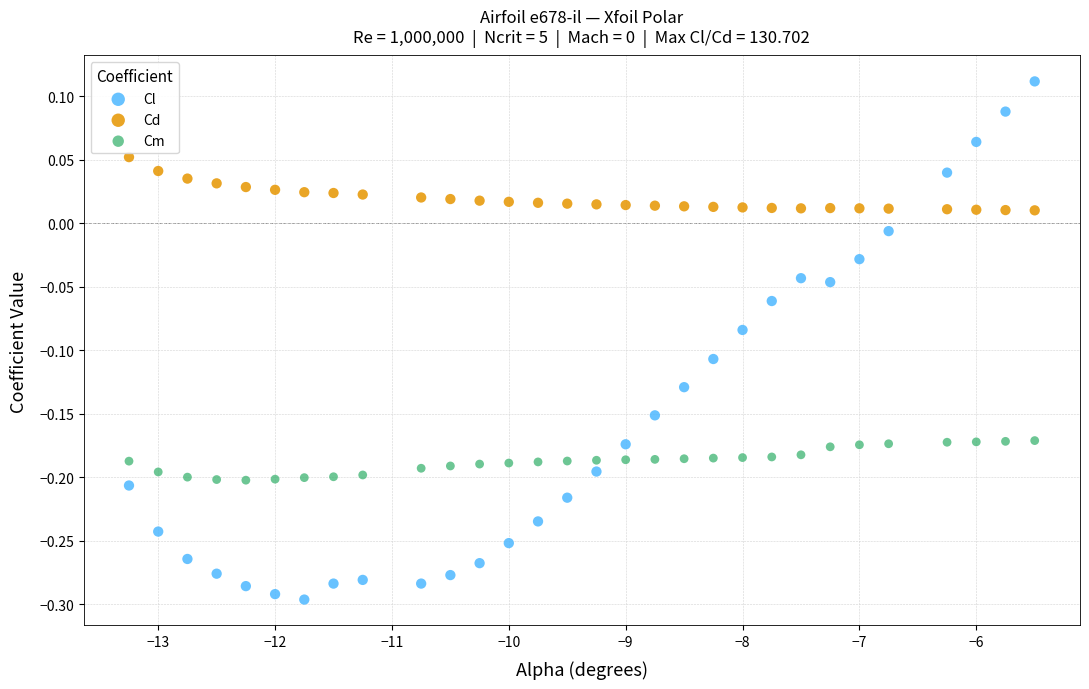

What are all the series names shown in the legend?

Cl, Cd, Cm